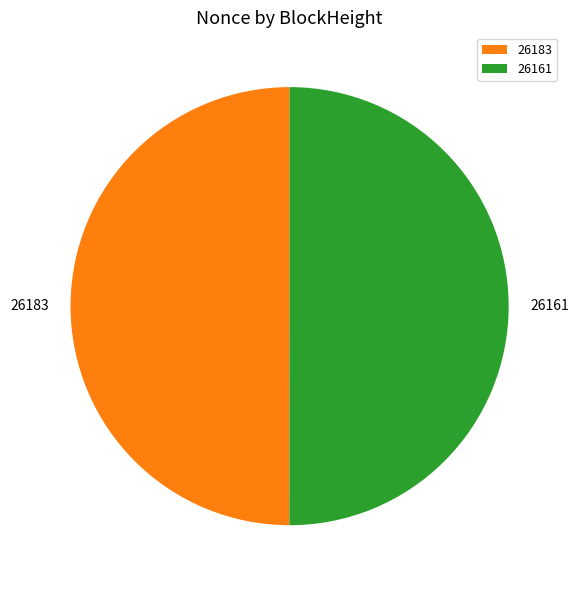

Is the sum of 26183 and 26161 greater than half?

Yes